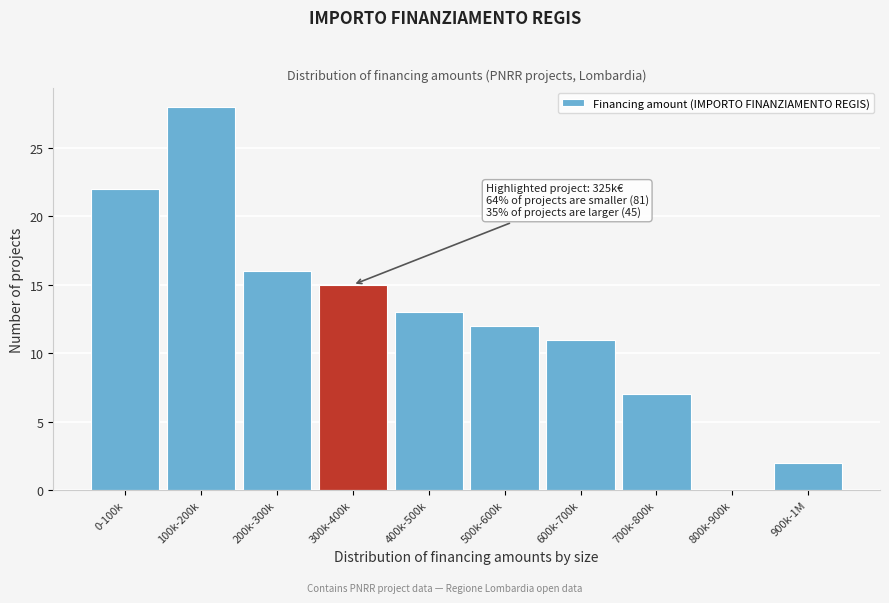

Reading left to right, what are all the values shown in this chart?

0-100k=22	100k-200k=28	200k-300k=16	300k-400k=15	400k-500k=13	500k-600k=12	600k-700k=11	700k-800k=7	800k-900k=0	900k-1M=2